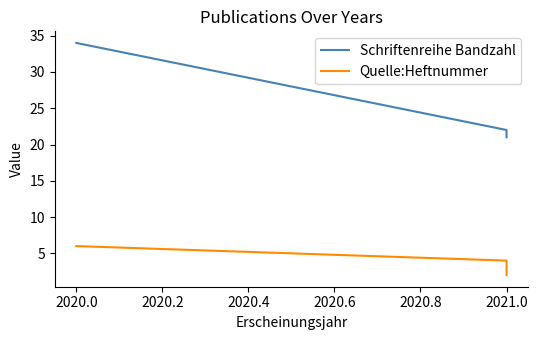

True or false: Quelle:Heftnummer has a value of 1 at 2021.0.

False